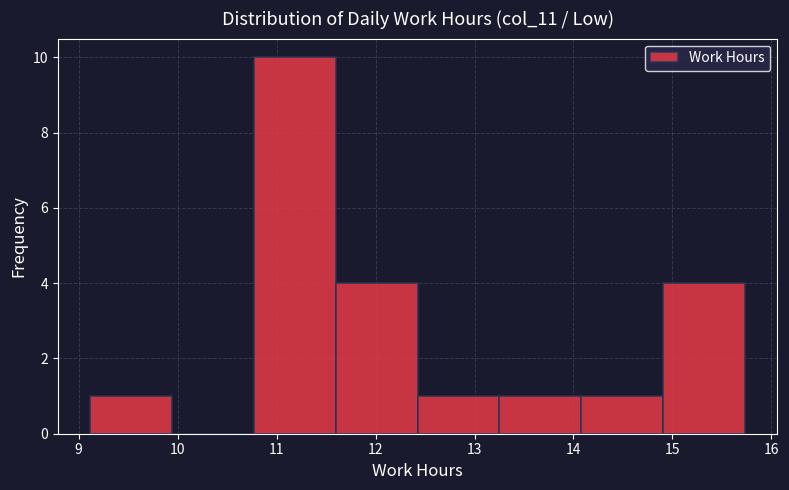

Over which range of the x-axis is the bar tallest?

10.8 to 11.6